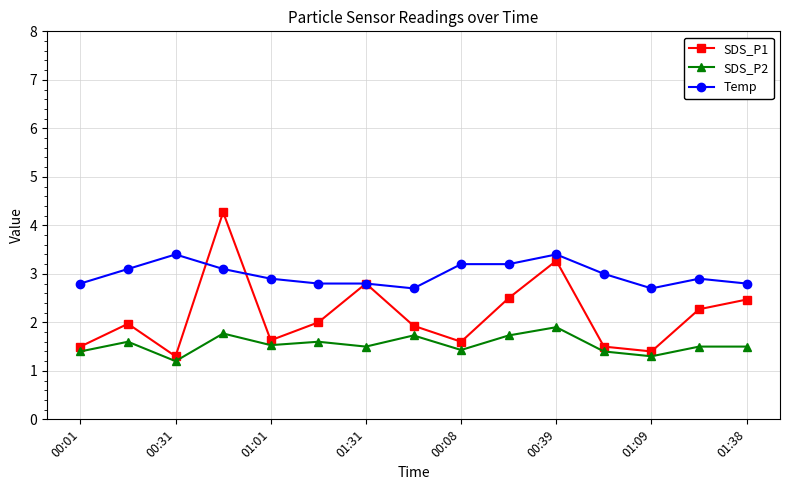

What is the minimum value shown in the chart?

1.2